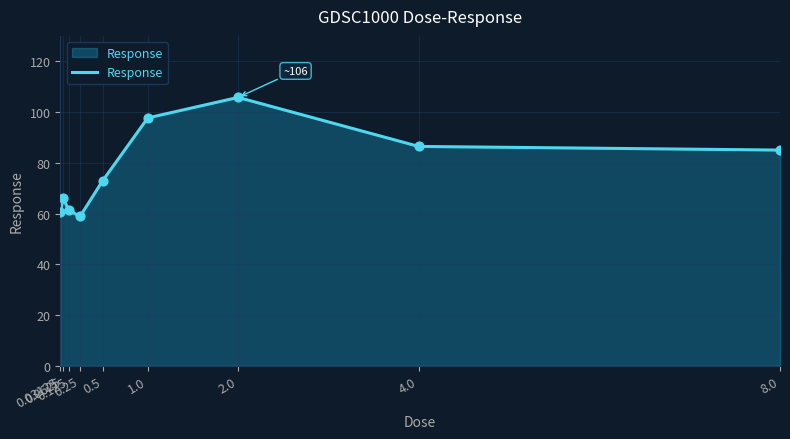

What is the difference between the maximum and minimum values?

46.9